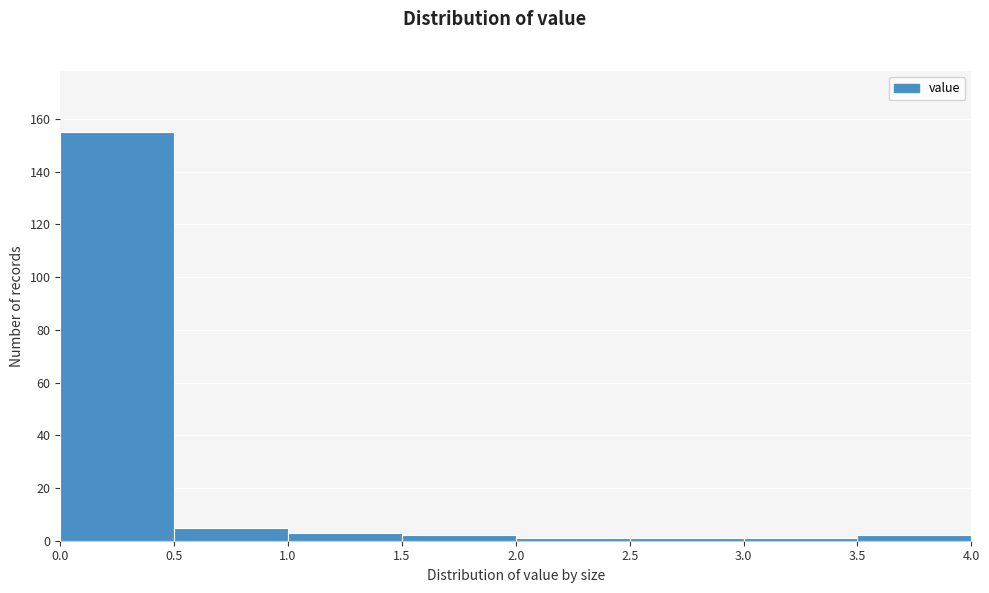

Reading left to right, list every bar in this chart as the range it spans on the x-axis followed by its height. The values are not printed on the chart, so give them approximately, as read against the axis.

0.0 to 0.5: 156
0.5 to 1.0: 6
1.0 to 1.5: 4
1.5 to 2.0: 2
2.0 to 2.5: under 2
2.5 to 3.0: under 2
3.0 to 3.5: under 2
3.5 to 4.0: 2